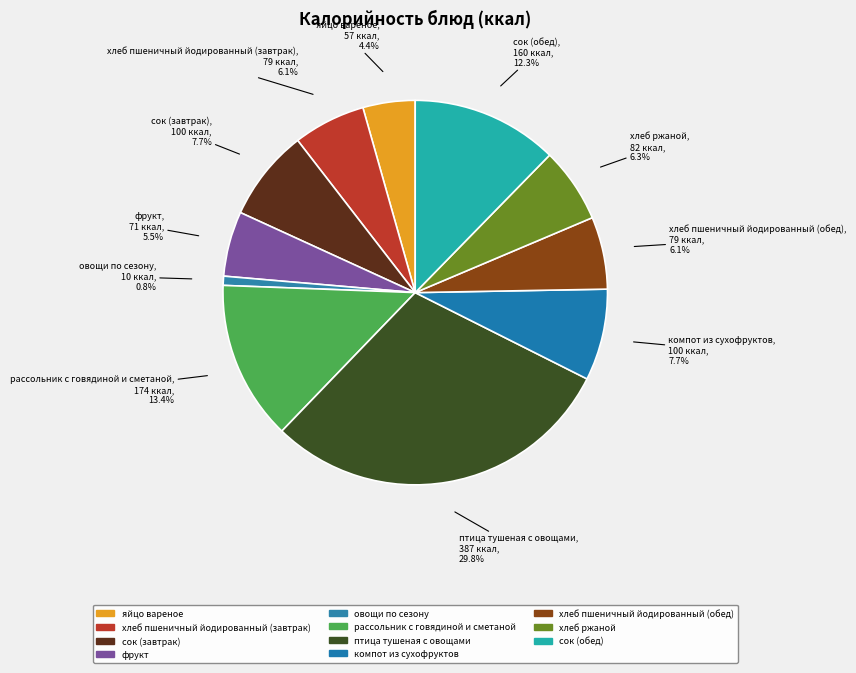

Is it true that хлеб ржаной is 6% of the pie?

True